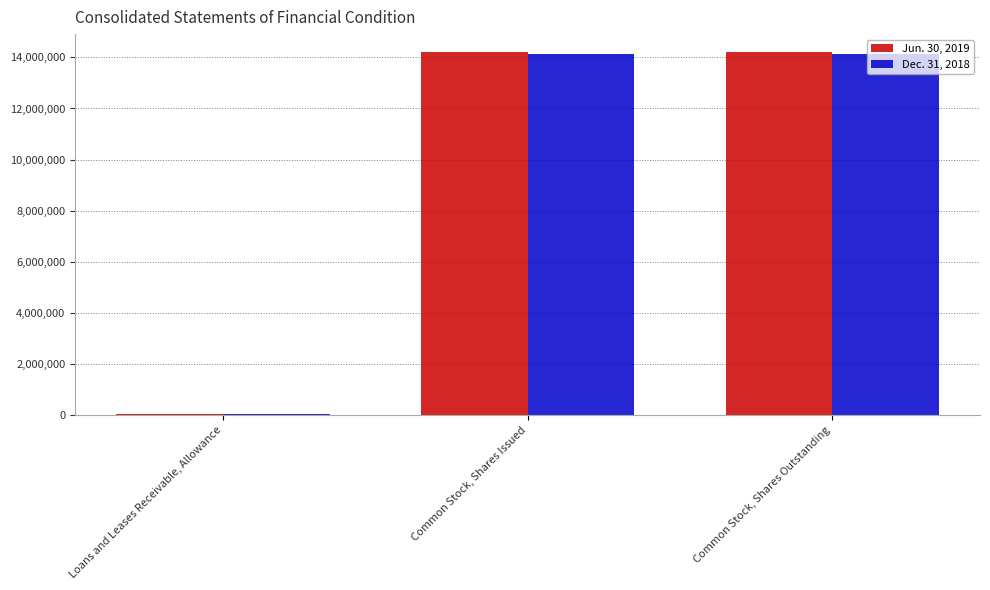

Count the number of data series in this chart.

2